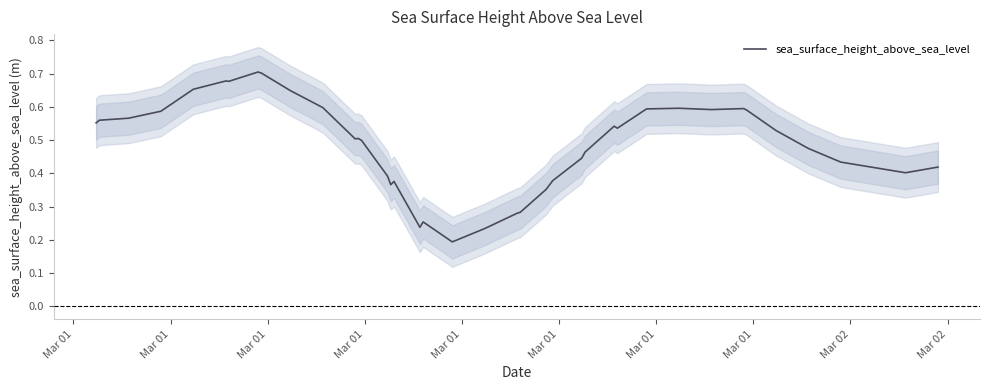

How many categories are shown in the chart?

40